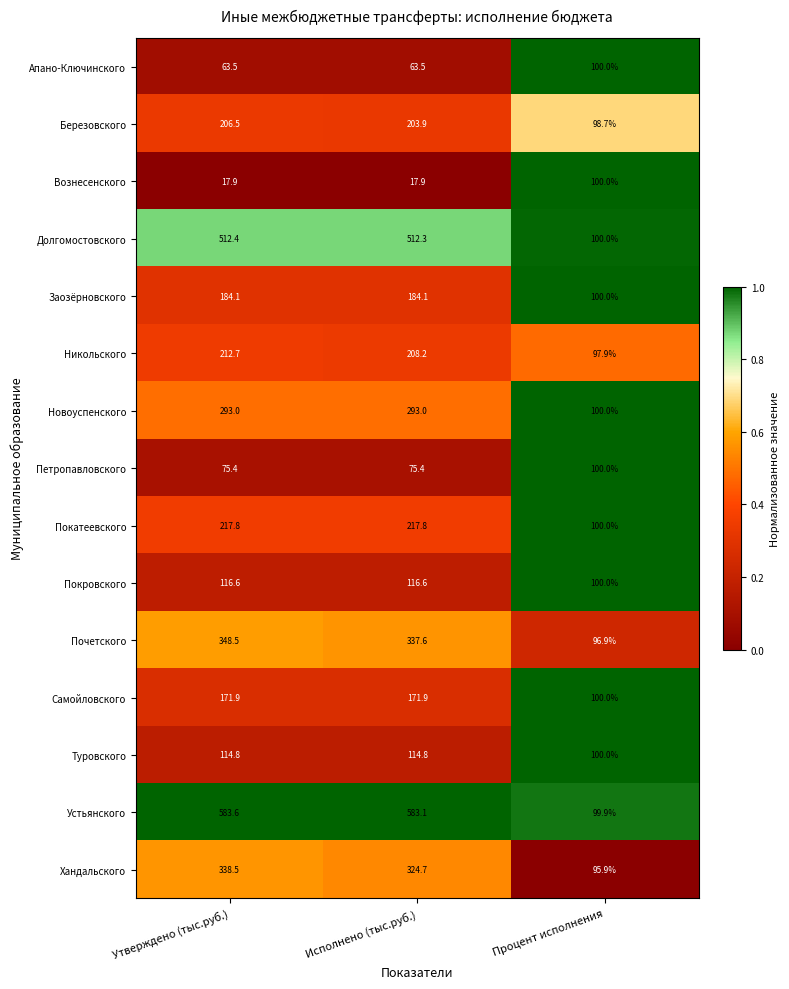

Count the number of data series in this chart.

15